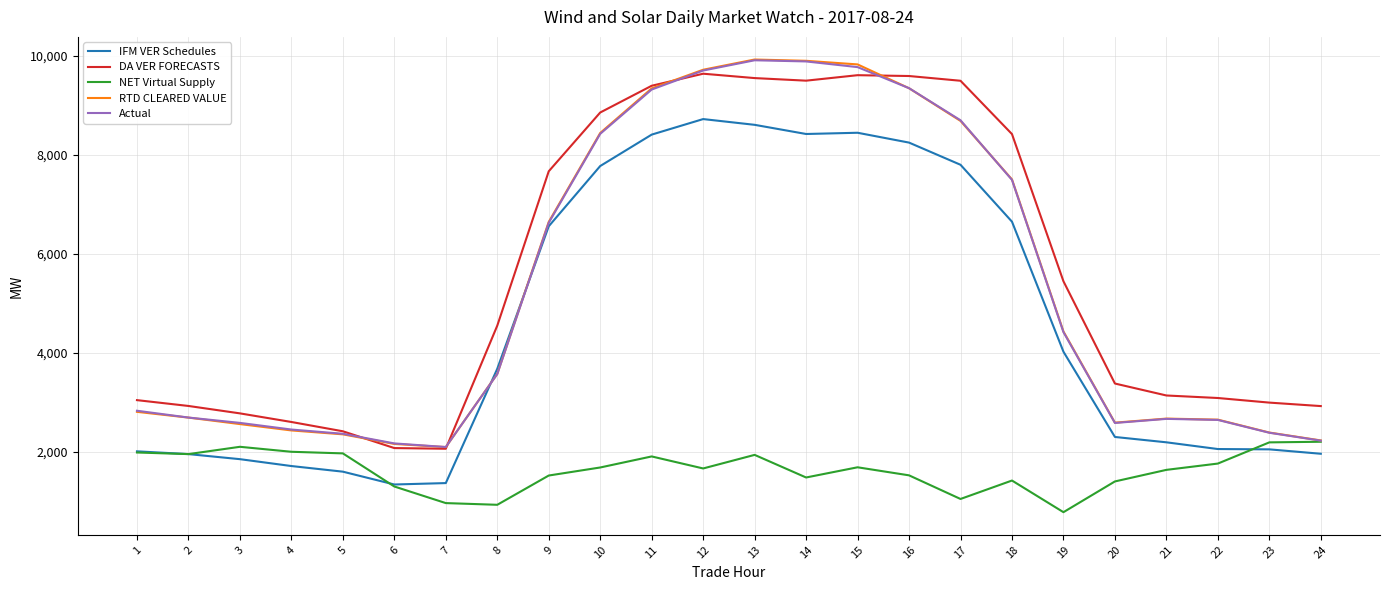

What is the maximum value for DA VER FORECASTS?

9643.1